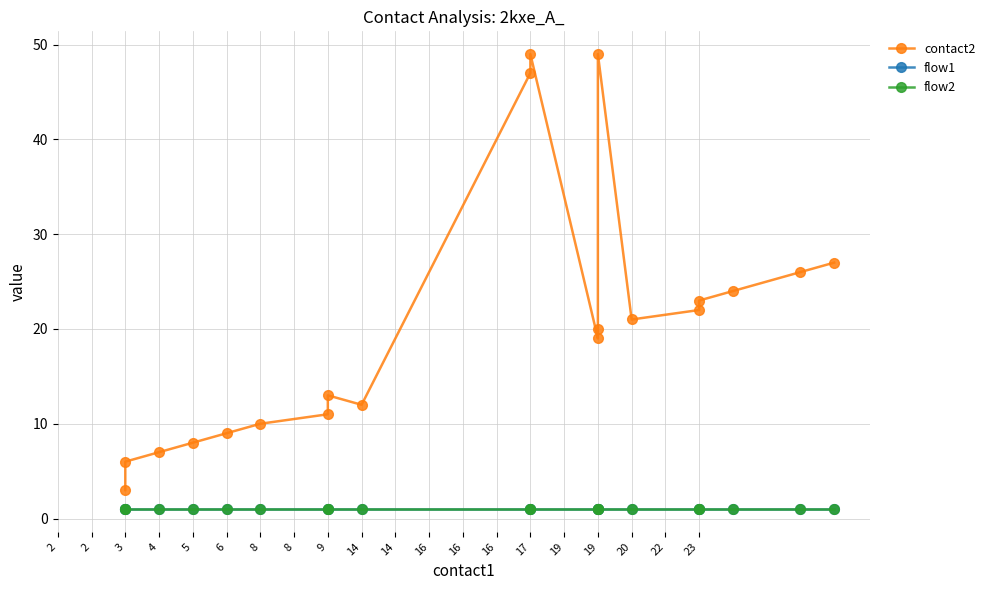

Which series has the largest total across all categories?

contact2